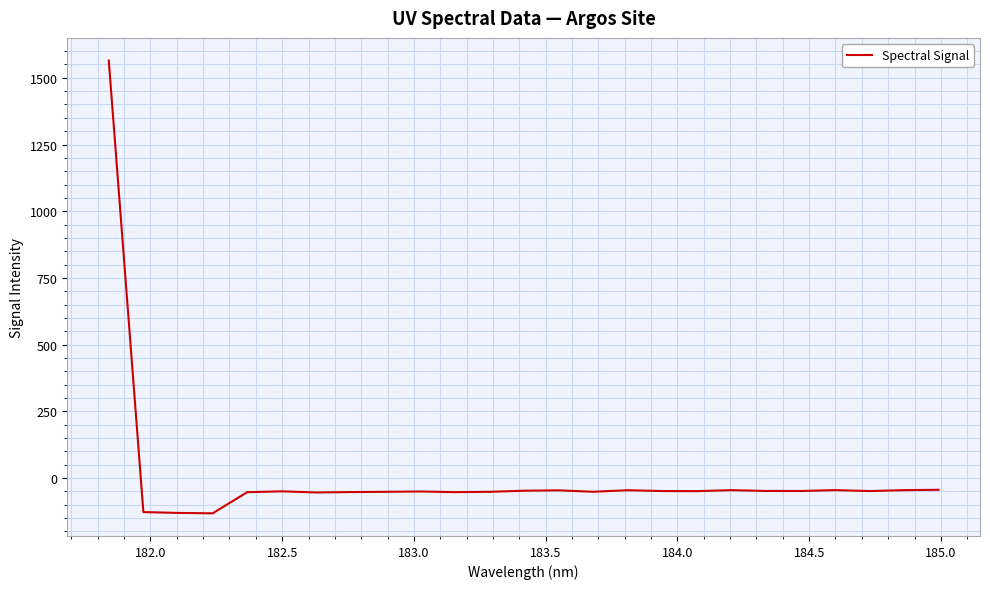

What is the minimum value shown in the chart?

-132.9